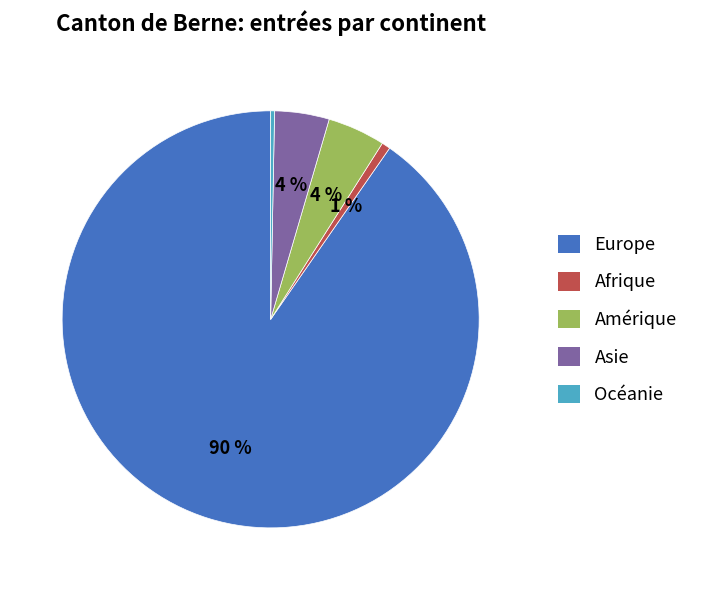

Does any single category account for the majority?

Yes